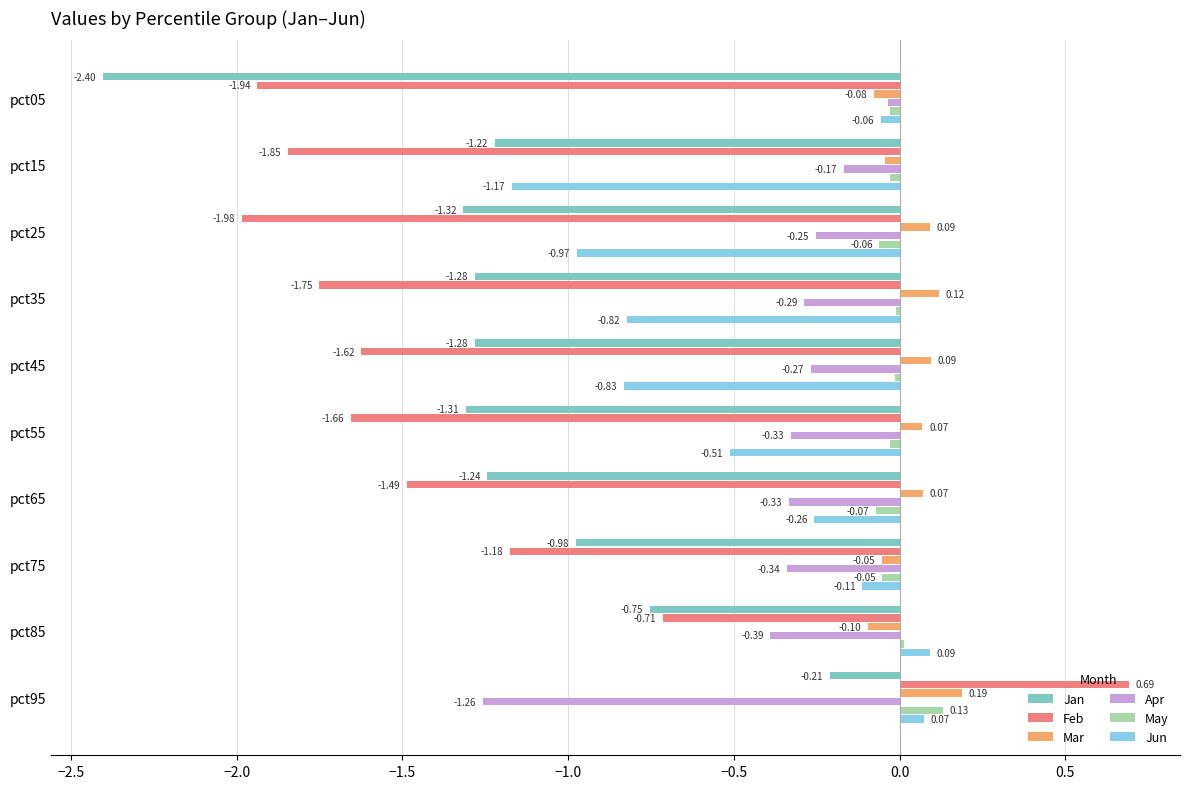

Which series changed the most between pct05 and pct25?

Jan